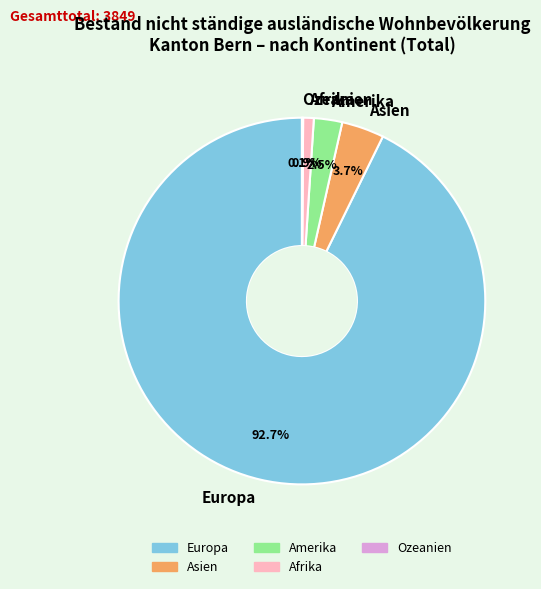

How much of the chart is everything except Amerika?

97.5%